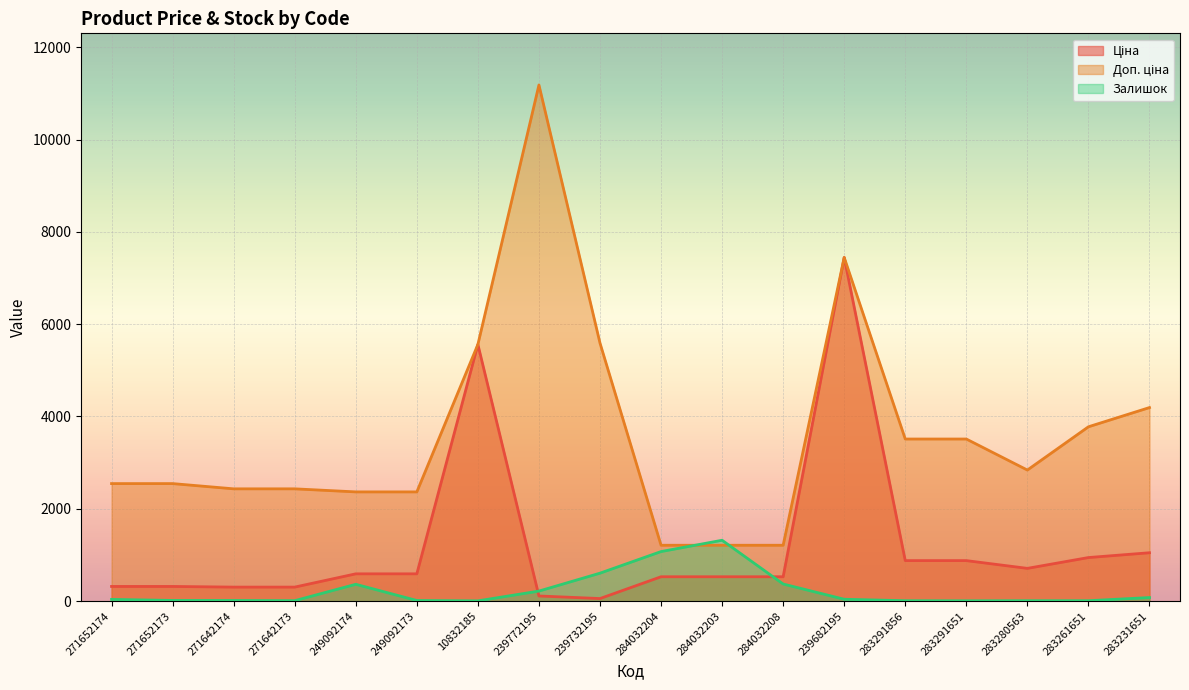

Reading right to left, extract all data points from this chart.

Ціна: 283231651=1048.4	283261651=944.2	283280563=710.0	283291651=878.0	283291856=878.0	239682195=7444.6	284032208=528.2	284032203=528.2	284032204=528.2	239732195=55.9	239772195=111.8	10832185=5560.3	249092173=591.6	249092174=591.6	271642173=304.1	271642174=304.1	271652173=318.3	271652174=318.3
Доп. ціна: 283231651=4193.5	283261651=3777.0	283280563=2839.8	283291651=3511.9	283291856=3511.9	239682195=7444.6	284032208=1210.7	284032203=1210.7	284032204=1210.7	239732195=5591.0	239772195=11182.0	10832185=5560.3	249092173=2366.5	249092174=2366.5	271642173=2432.8	271642174=2432.8	271652173=2546.4	271652174=2546.4
Залишок: 283231651=78.0	283261651=9.0	283280563=9.0	283291651=7.0	283291856=9.0	239682195=41.0	284032208=371.0	284032203=1319.0	284032204=1074.0	239732195=606.0	239772195=218.0	10832185=6.0	249092173=14.0	249092174=365.0	271642173=10.0	271642174=14.0	271652173=15.0	271652174=38.0